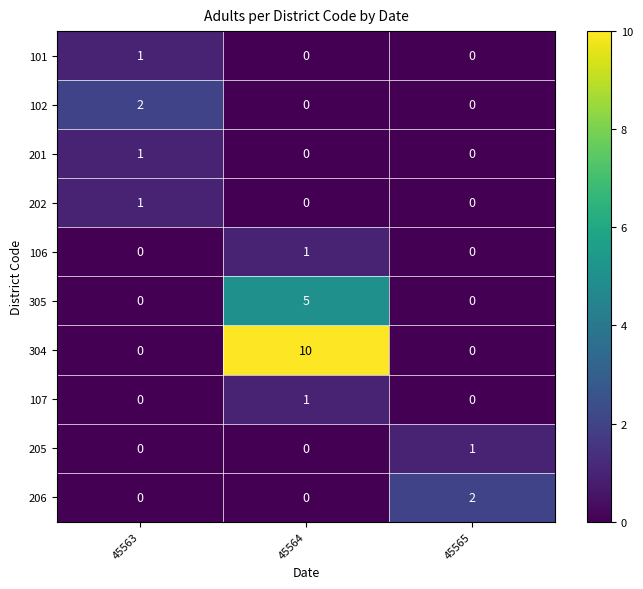

Which series has the widest spread of values?

304